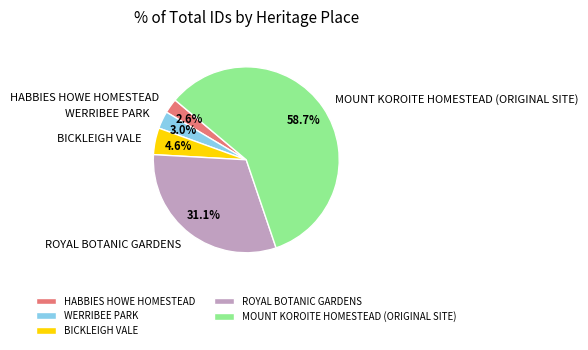

Is the sum of BICKLEIGH VALE and HABBIES HOWE HOMESTEAD greater than half?

No